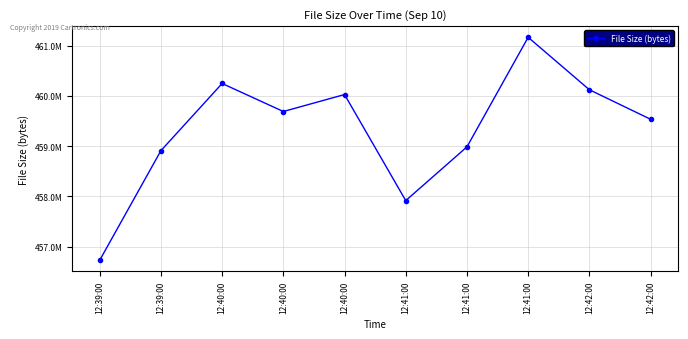

Does the chart have visible grid lines?

Yes